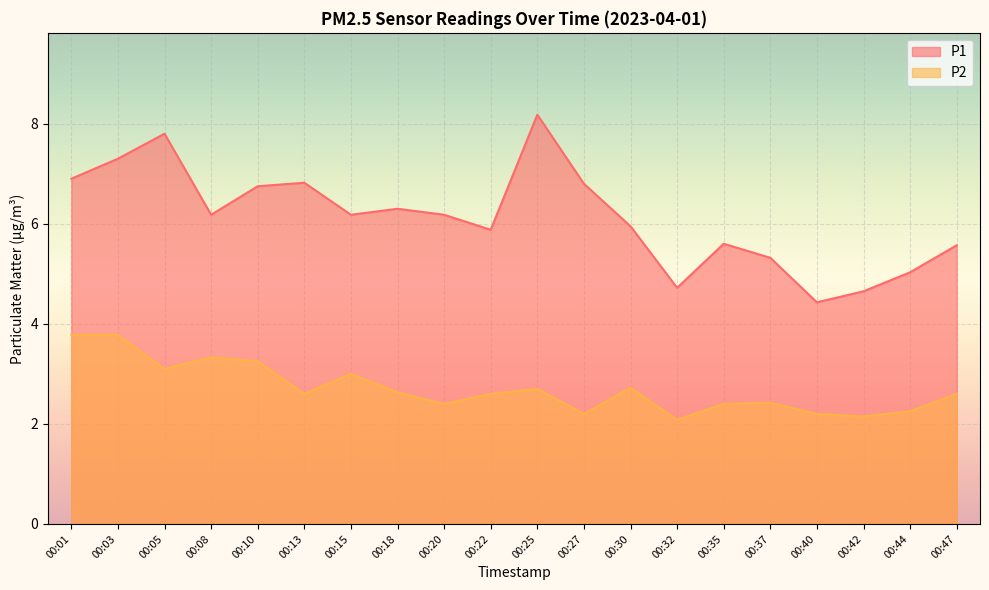

How many data points in P1 are less than 6?

9